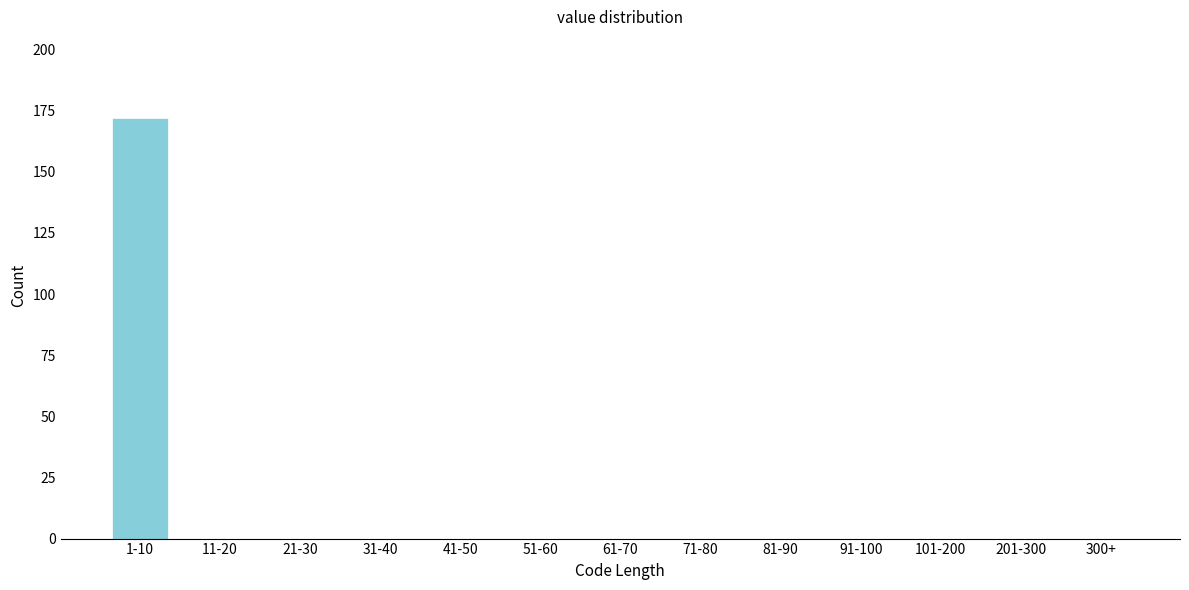

Reading left to right, what are all the values shown in this chart?

1-10=172	11-20=0	21-30=0	31-40=0	41-50=0	51-60=0	61-70=0	71-80=0	81-90=0	91-100=0	101-200=0	201-300=0	300+=0